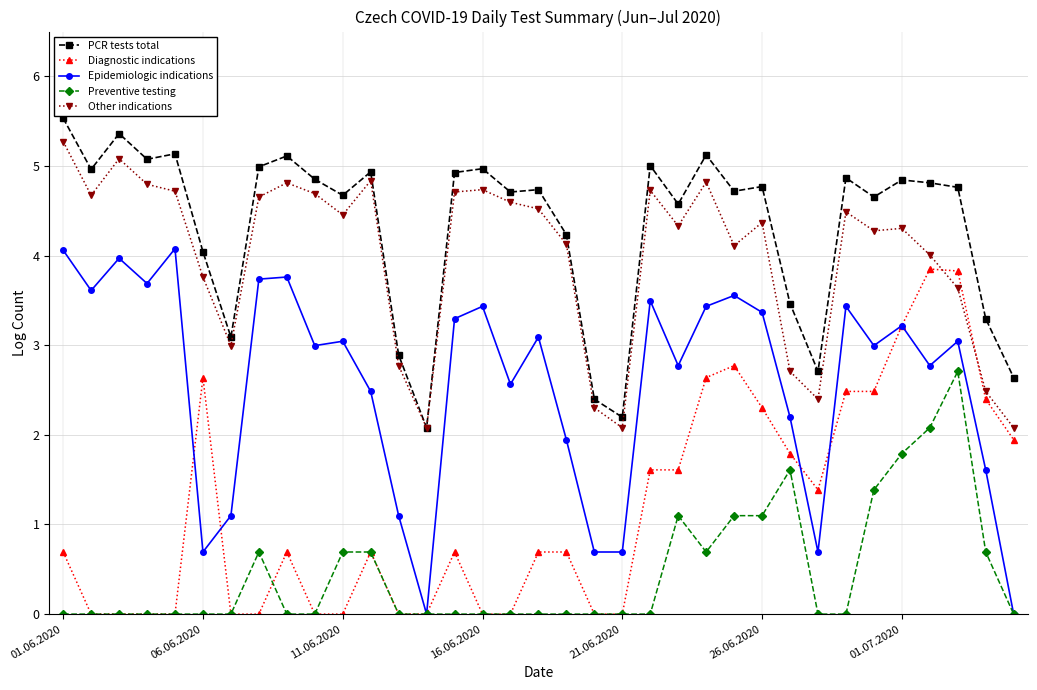

What is the maximum value shown in the chart?

5.5